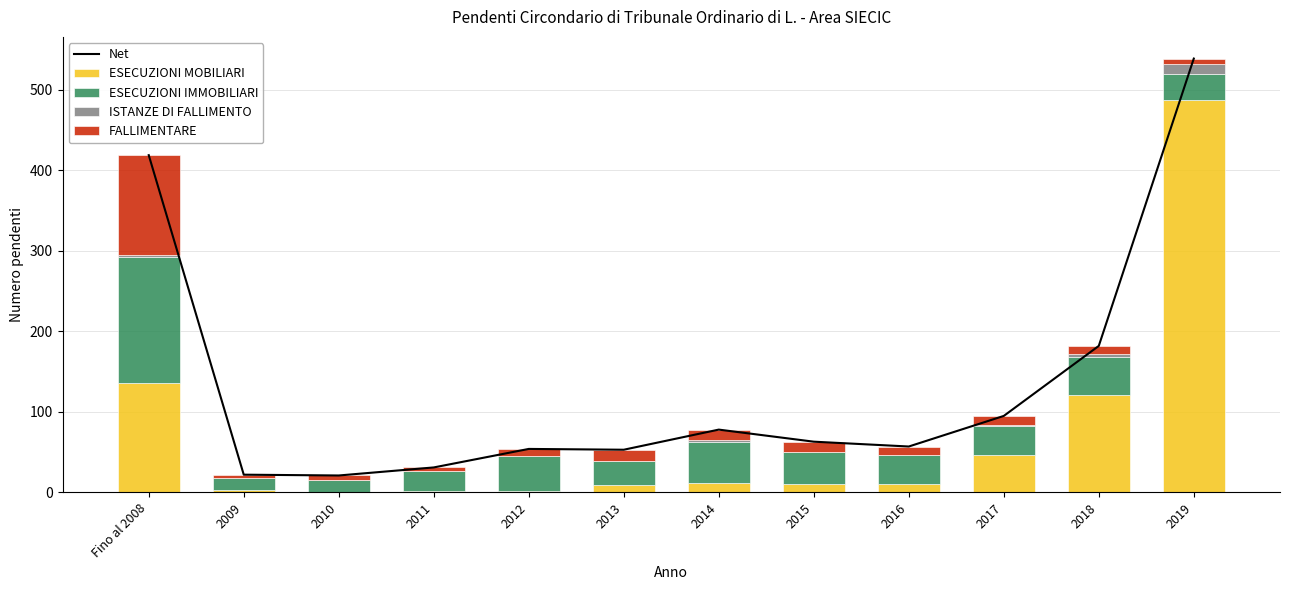

At how many categories does at least one series exceed 6?

12